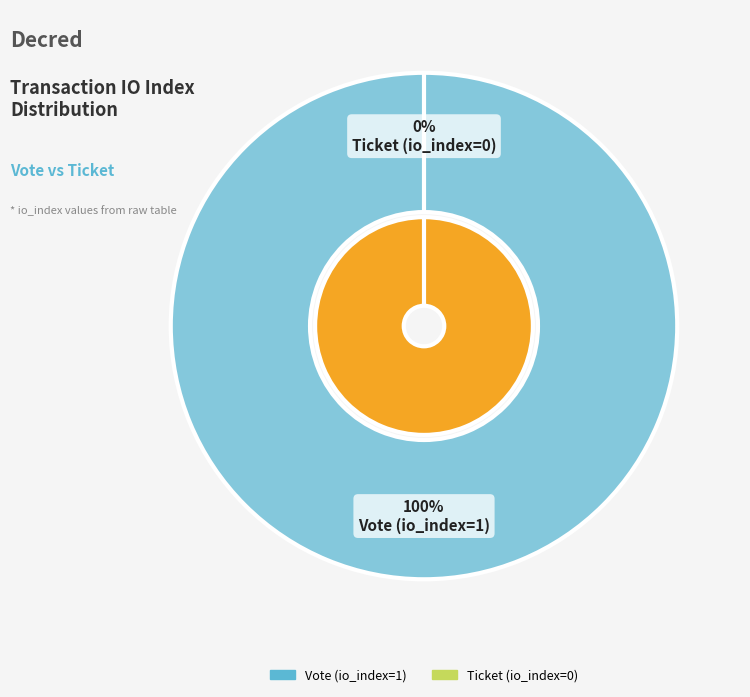

To the nearest percent, what is the difference between the Ticket (io_index=0) and Vote (io_index=1) slice percentages?

100%